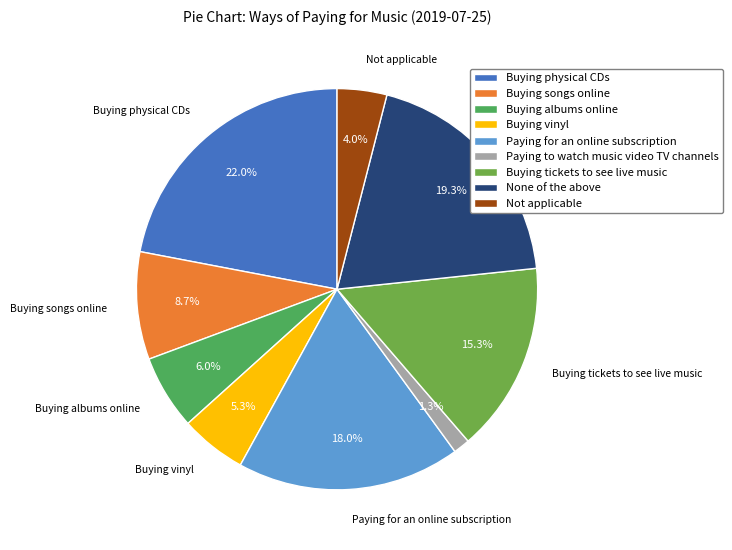

To the nearest percent, what is the difference between the Buying vinyl and Buying albums online slice percentages?

1%